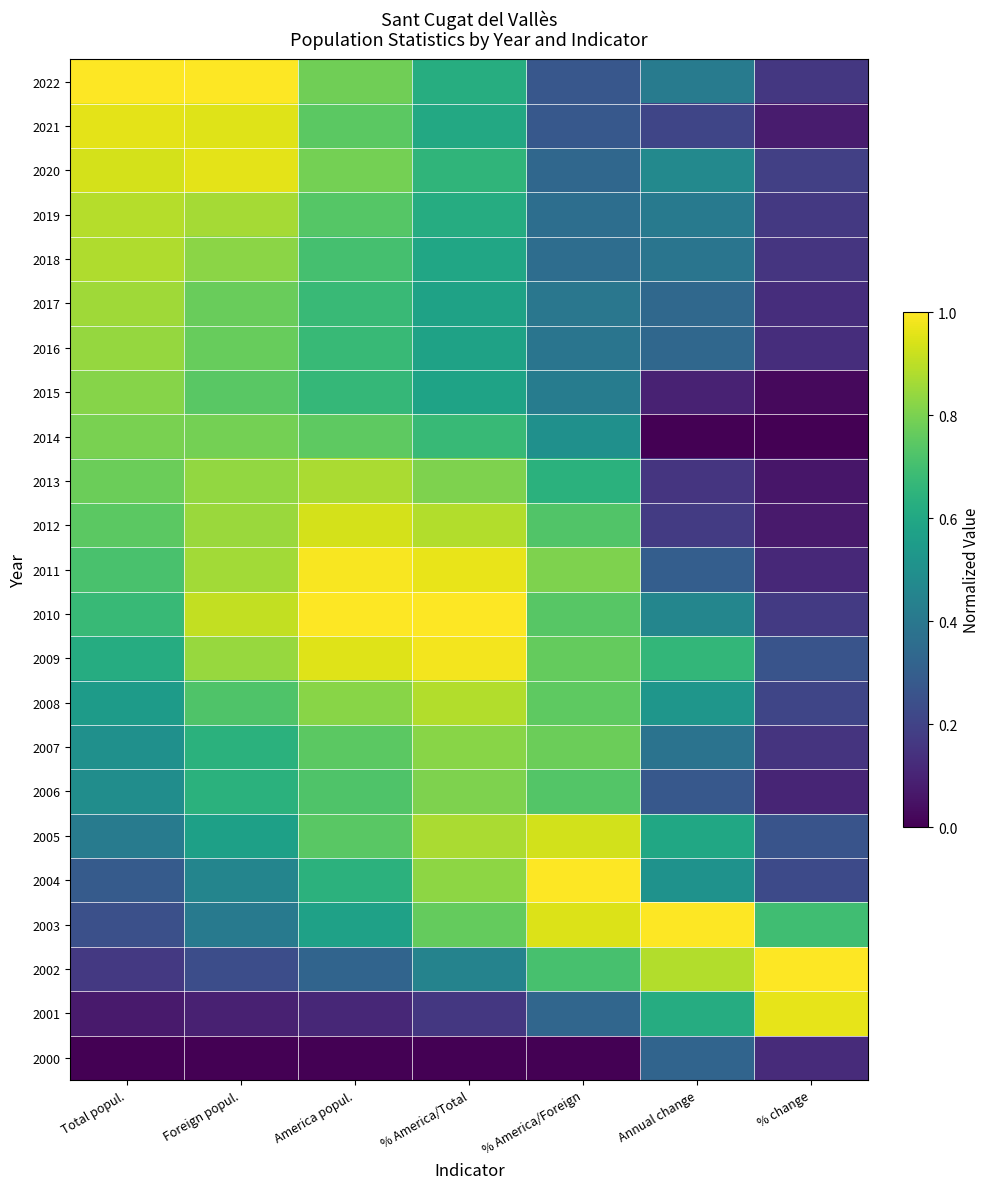

At how many categories does at least one series exceed 0?

7